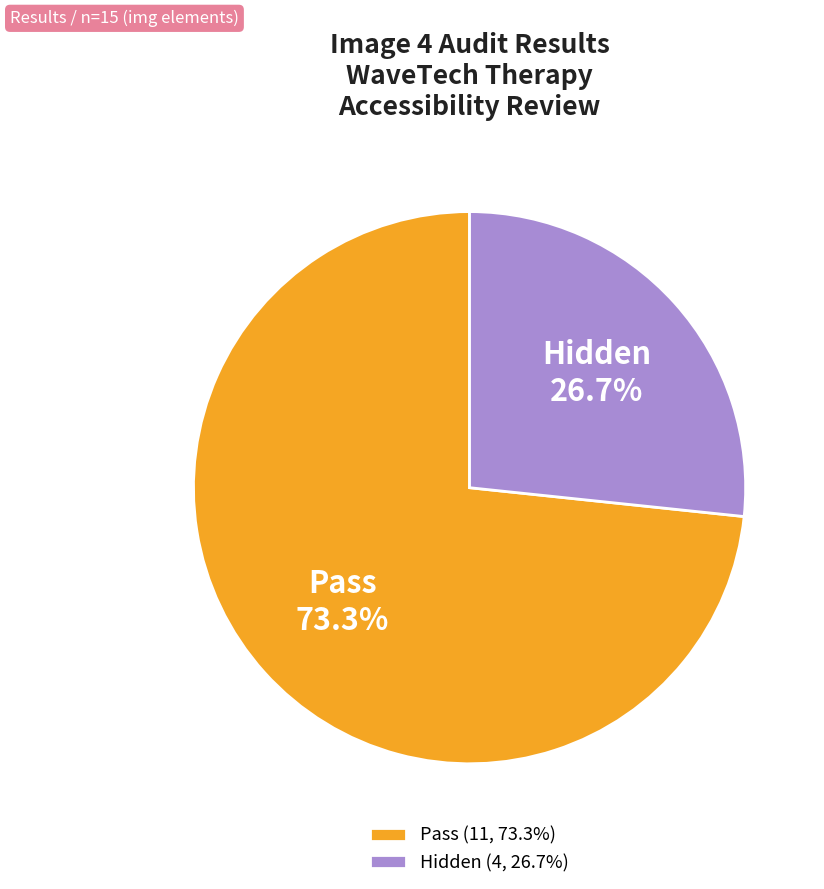

Is there any slice that represents more than half of the pie?

Yes